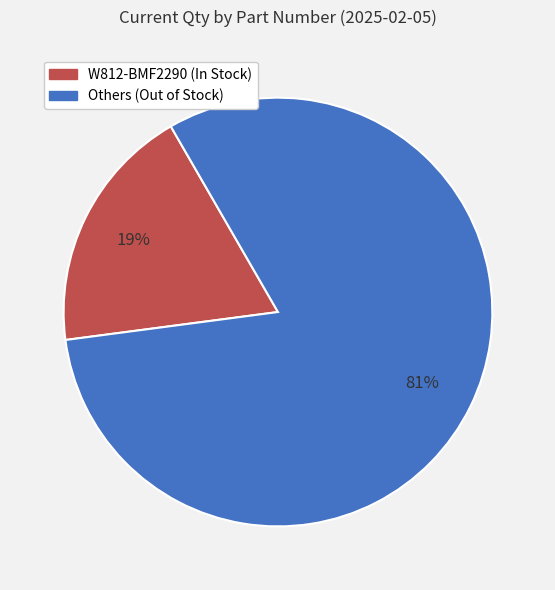

Is there any slice that represents more than half of the pie?

Yes